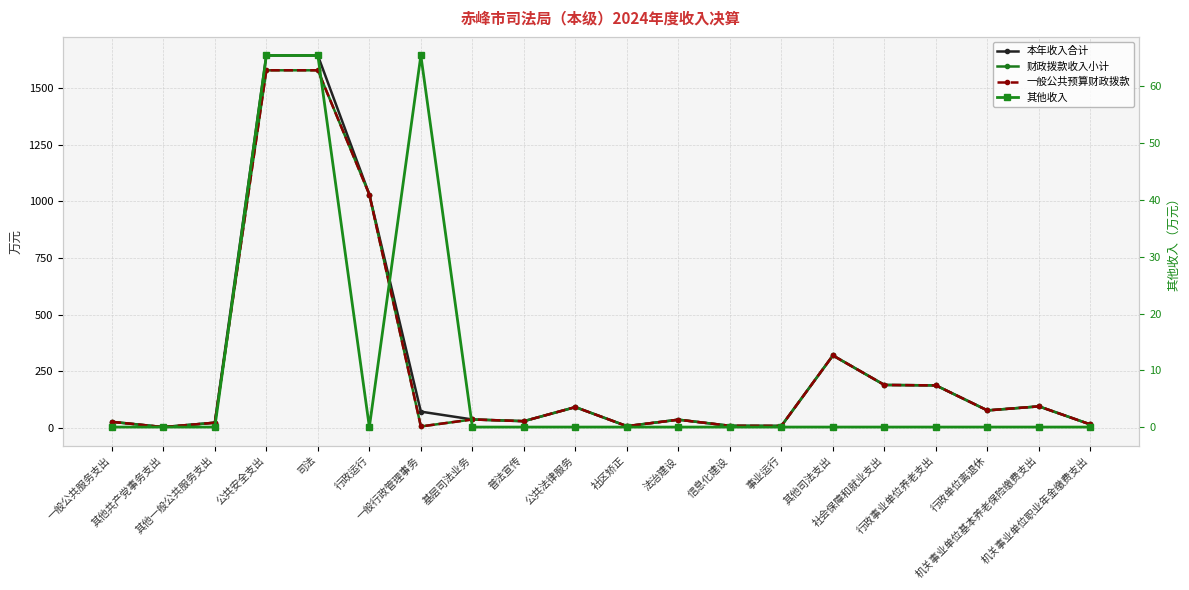

True or false: 财政拨款收入小计 and 本年收入合计 cross at least once.

False